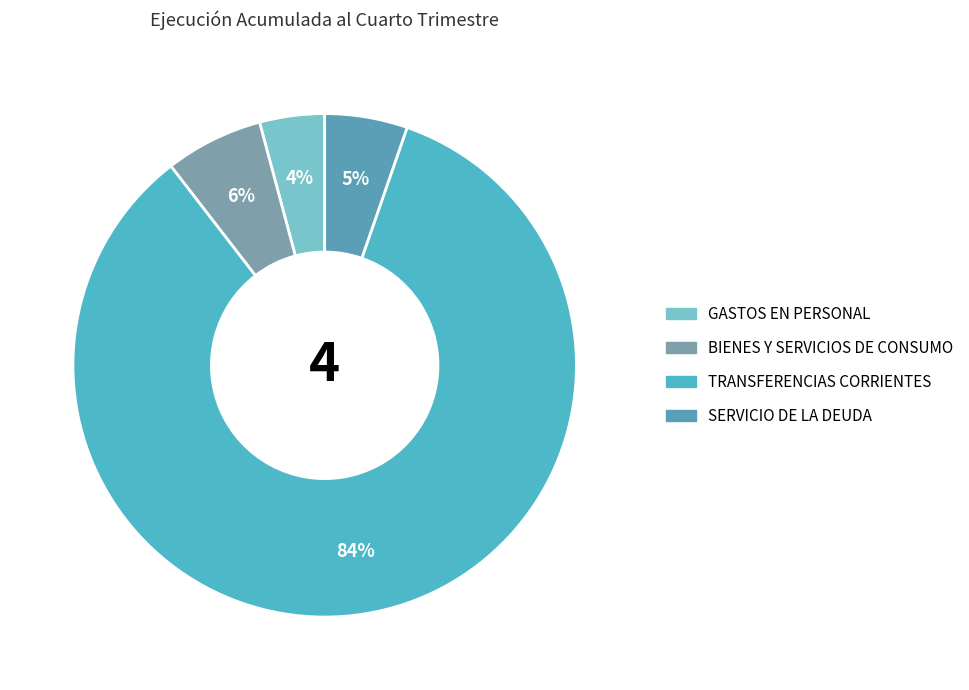

To the nearest percent, what is the average slice percentage?

25%